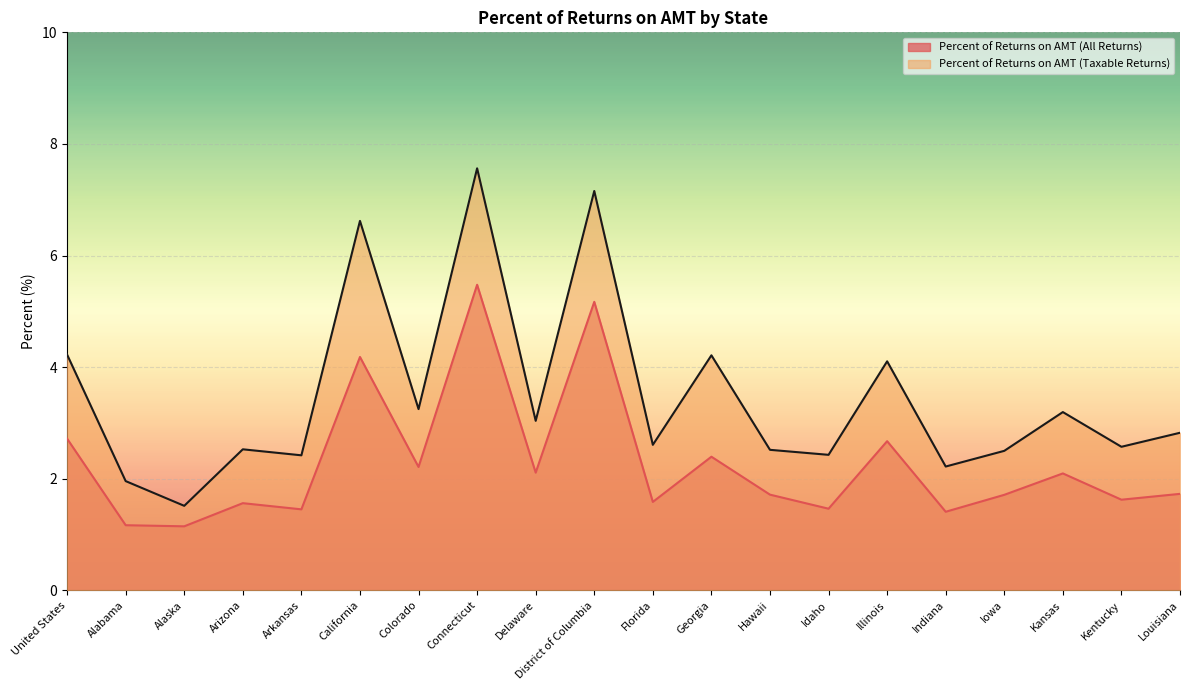

What is the smallest value displayed?

1.1